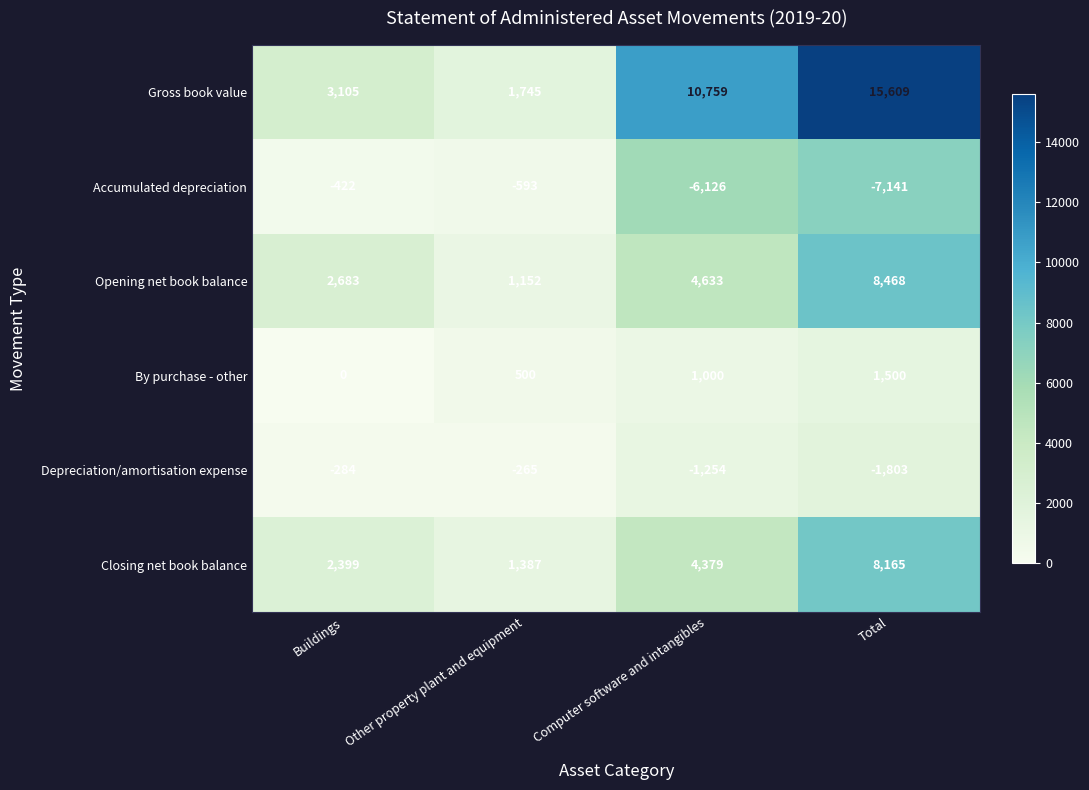

Count the number of data series in this chart.

6